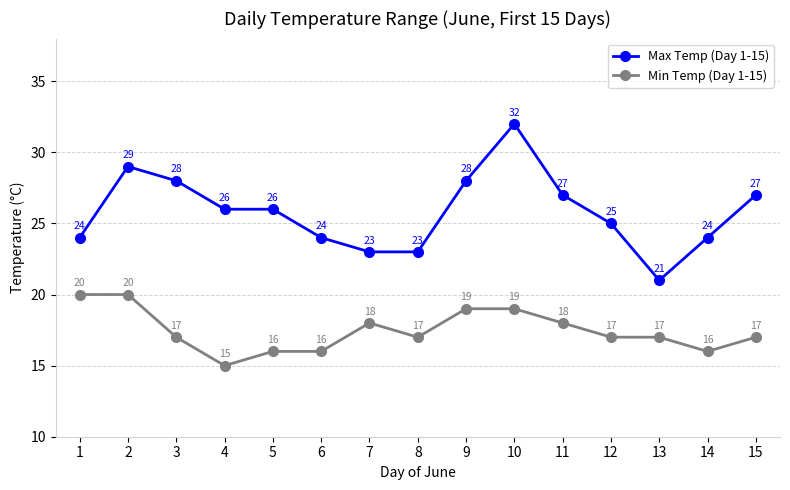

True or false: Max Temp (Day 1-15) and Min Temp (Day 1-15) cross at least once.

False